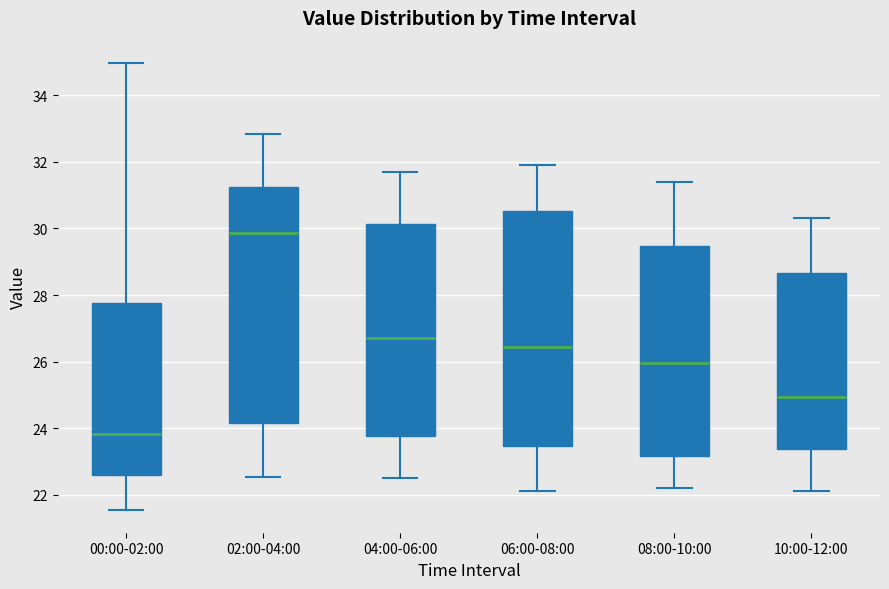

Reading left to right, transcribe this box plot: for each box, give where its median line is, the range the box spans, and where its two whiskers end, as read against the y-axis. The values are not printed on the chart, so give them approximately, as read against the axis.

00:00-02:00: median 23.8, box 22.6 to 27.8, whiskers 21.6 to 35.0
02:00-04:00: median 29.8, box 24.2 to 31.2, whiskers 22.6 to 32.8
04:00-06:00: median 26.8, box 23.8 to 30.2, whiskers 22.6 to 31.8
06:00-08:00: median 26.4, box 23.4 to 30.6, whiskers 22.2 to 32.0
08:00-10:00: median 26.0, box 23.2 to 29.4, whiskers 22.2 to 31.4
10:00-12:00: median 25.0, box 23.4 to 28.6, whiskers 22.2 to 30.4